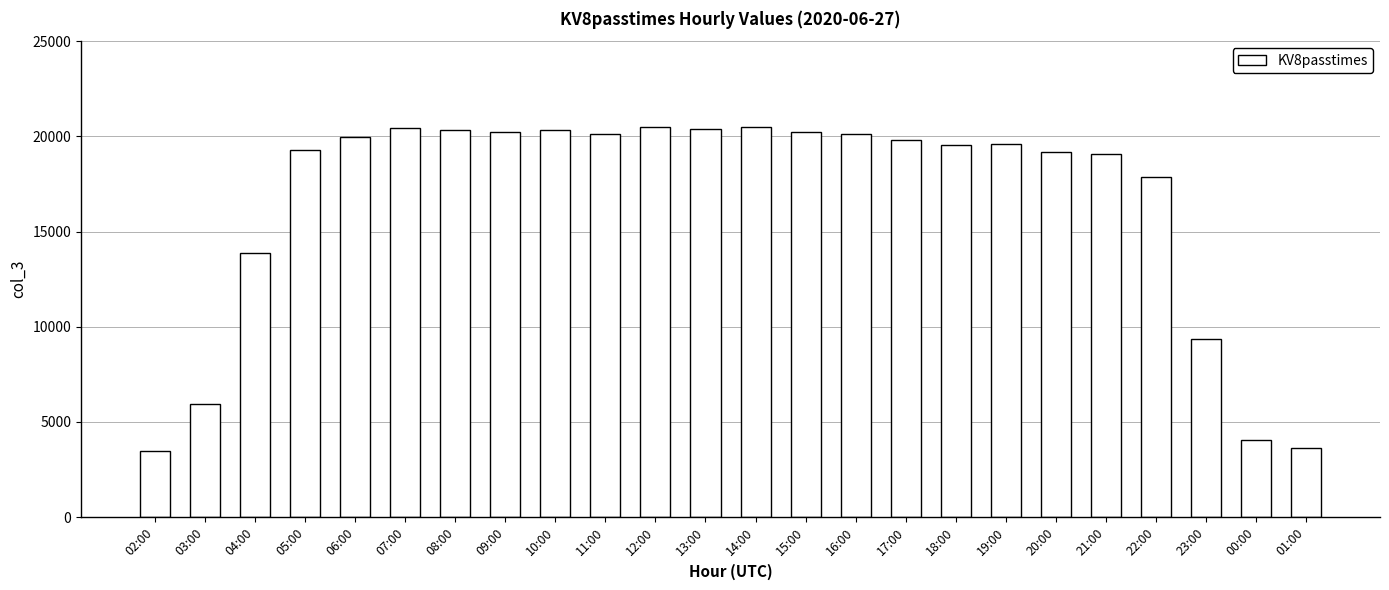

Count the number of categories in the chart.

24